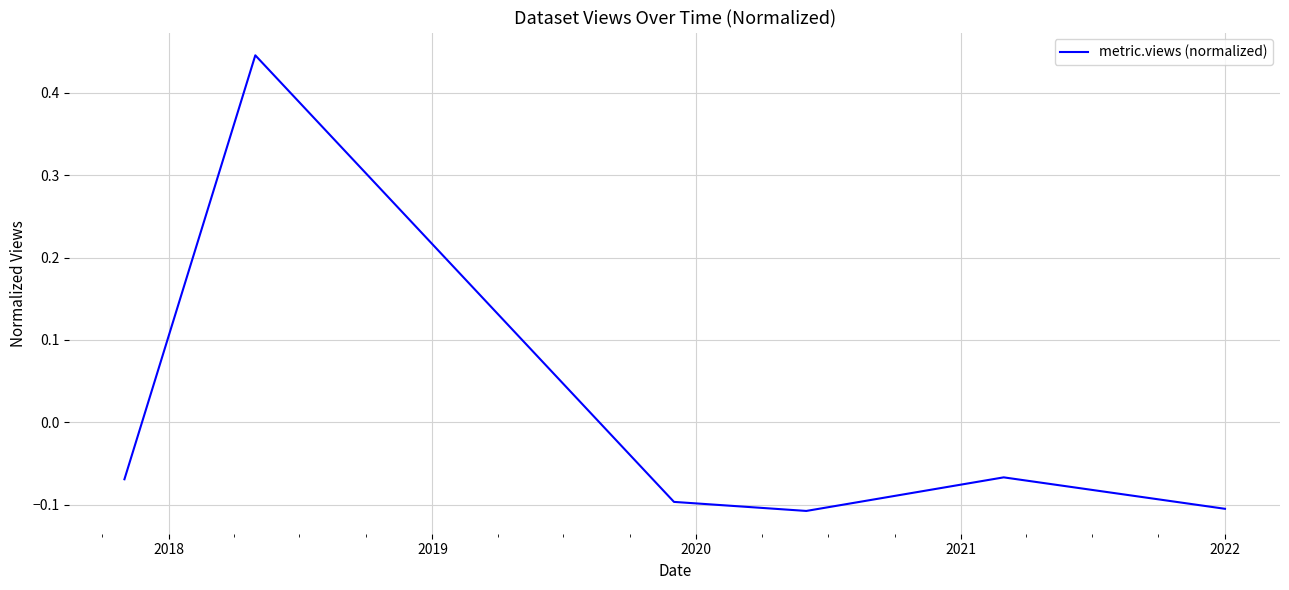

What is the difference between the maximum and minimum values?

0.6